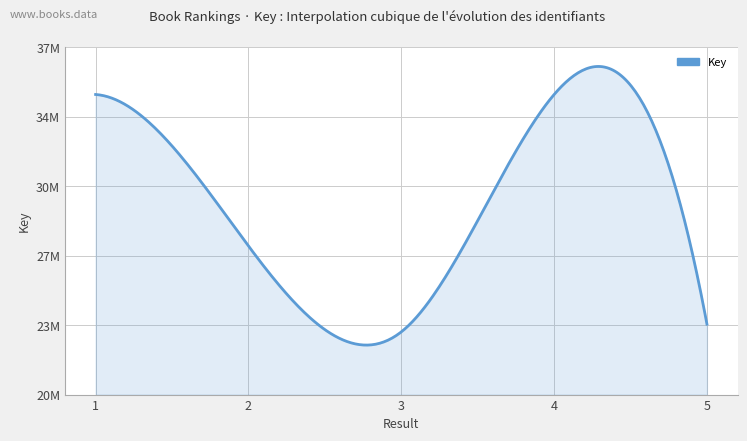

Is this an area chart (filled region under the line)?

Yes